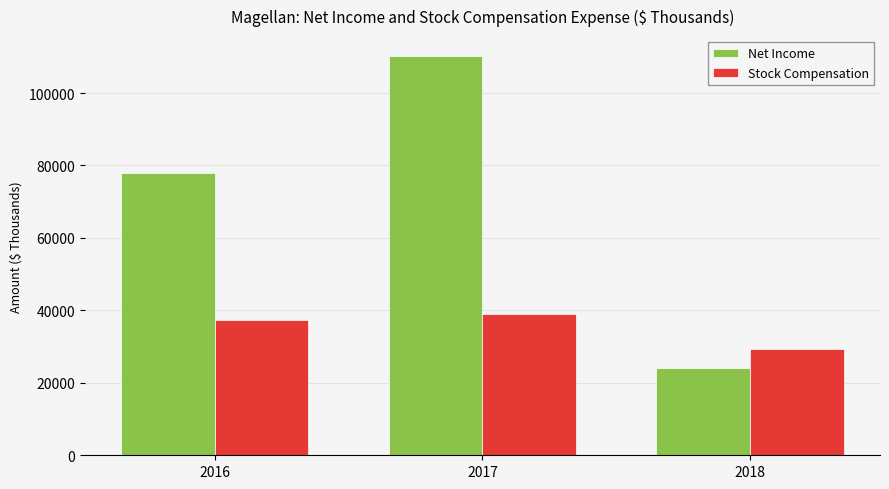

What is the greatest value displayed?

110207